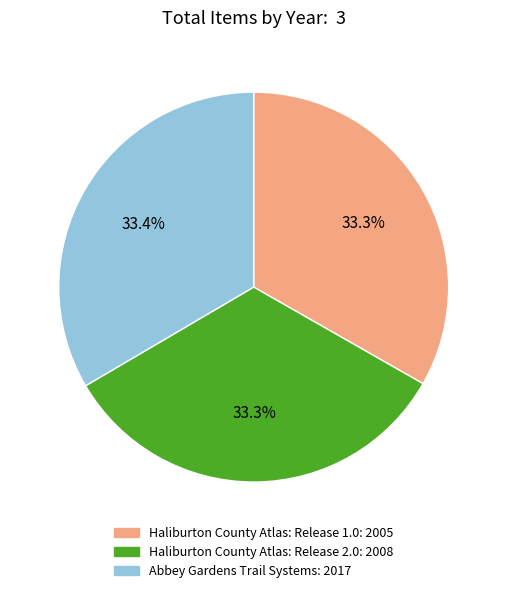

Does any single category account for the majority?

No